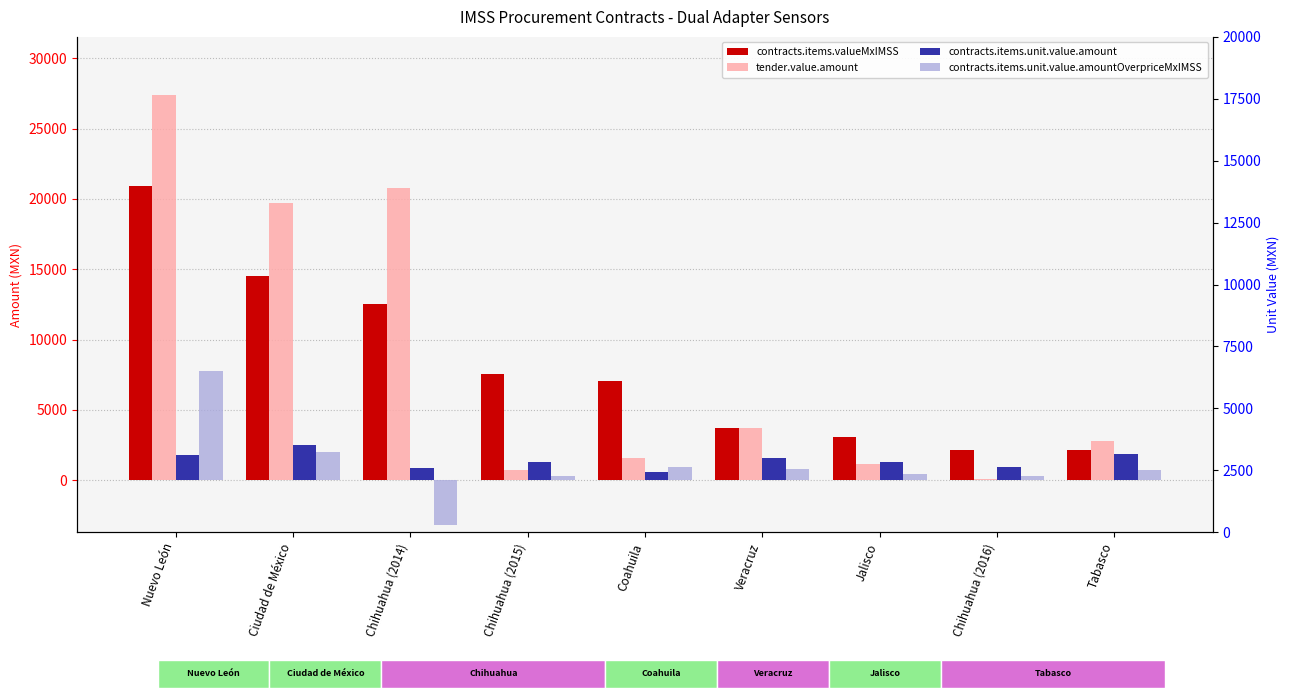

What is the total value across all series at Chihuahua (2014)?

31083.9